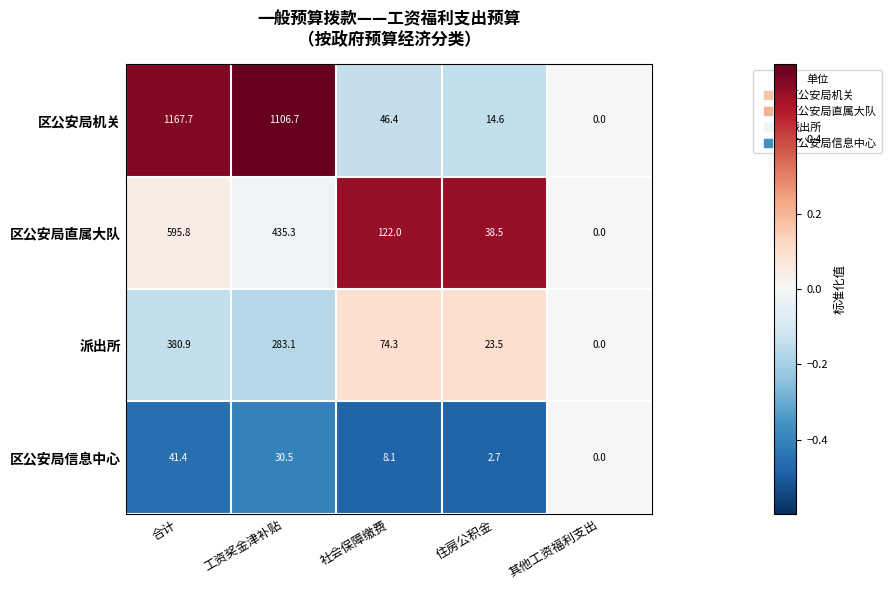

Which series has the largest total across all categories?

区公安局机关